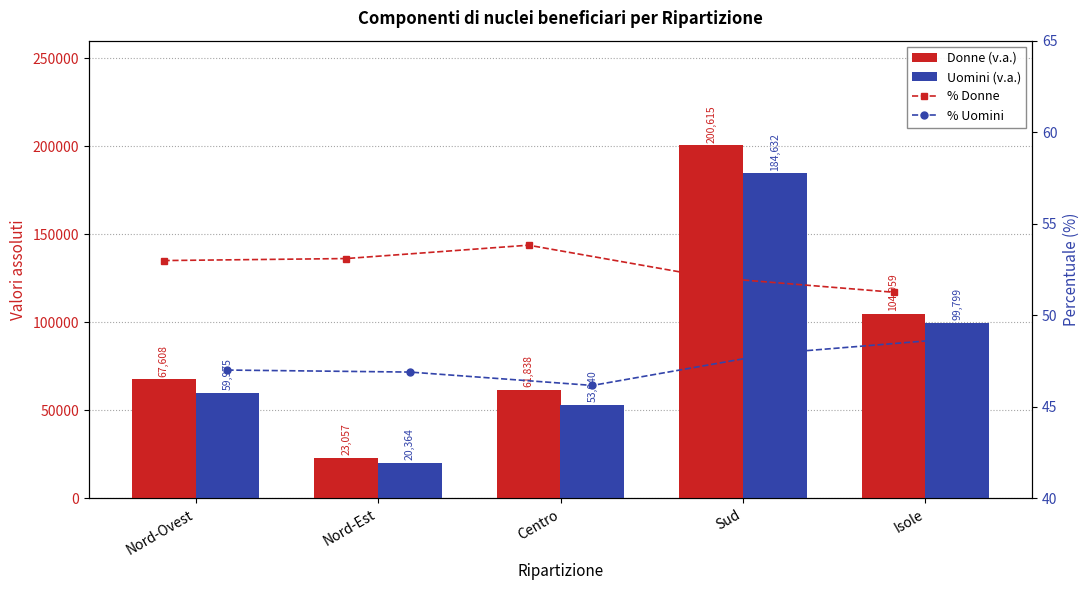

At which label does Donne (v.a.) first exceed 67608?

Sud